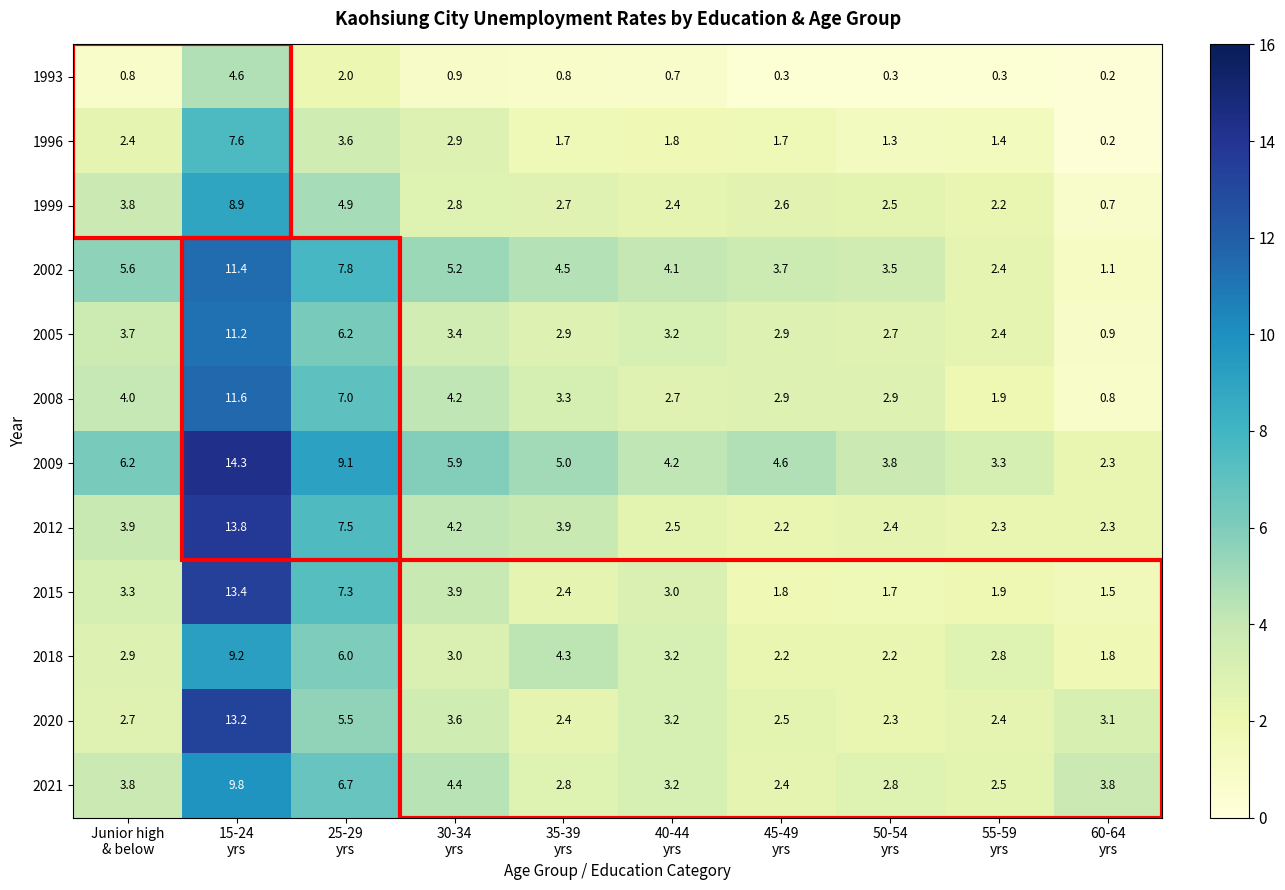

At 25-29
yrs, list the series in order from largest to smallest.

2009, 2002, 2012, 2015, 2008, 2021, 2005, 2018, 2020, 1999, 1996, 1993